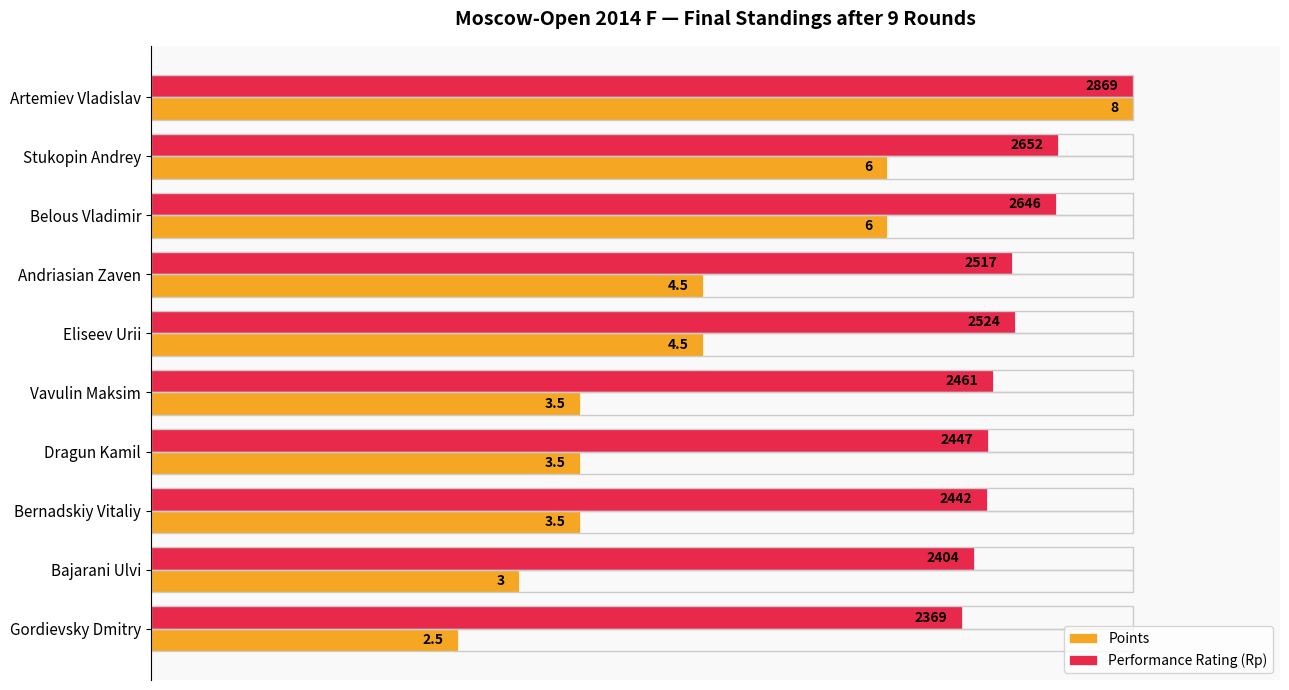

What are all the series names shown in the legend?

Points, Performance Rating (Rp)